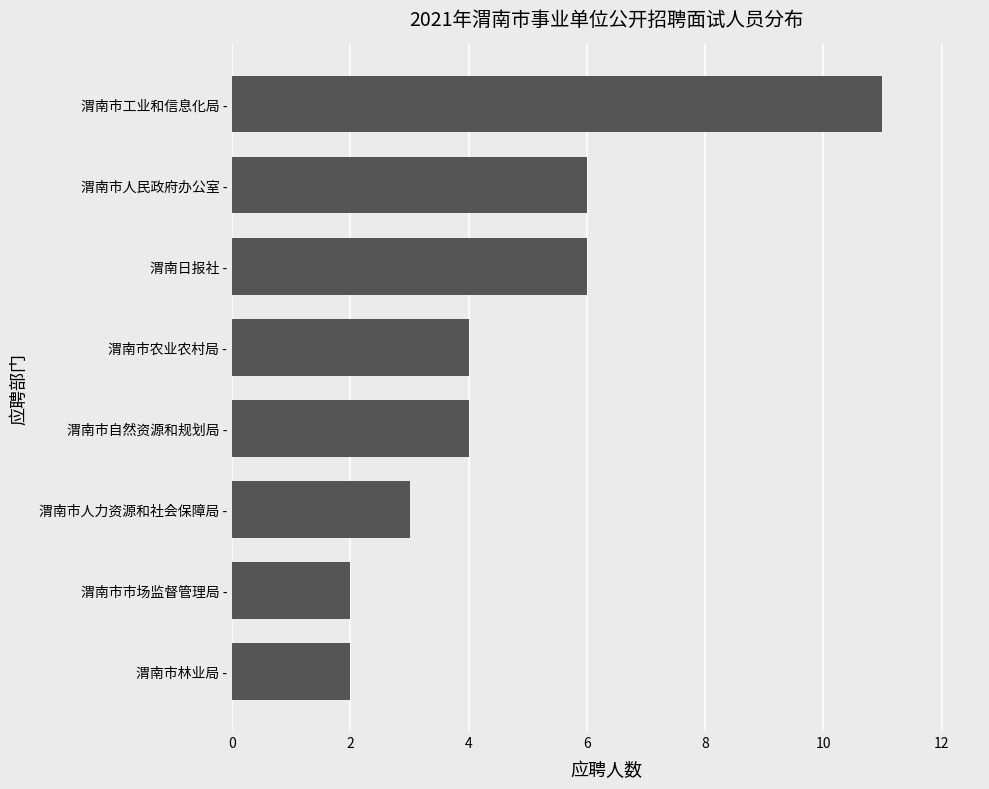

What is the difference between the maximum and minimum values?

9